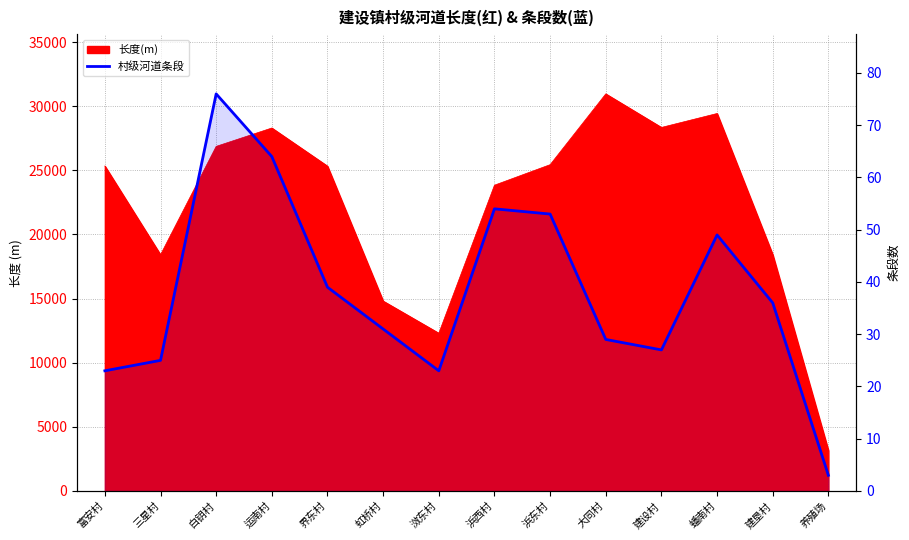

List the labels in order of value, largest first.

白钥村, 运南村, 浜西村, 浜东村, 蟠南村, 界东村, 建垦村, 虹桥村, 大同村, 建设村, 三星村, 富安村, 滧东村, 养殖场